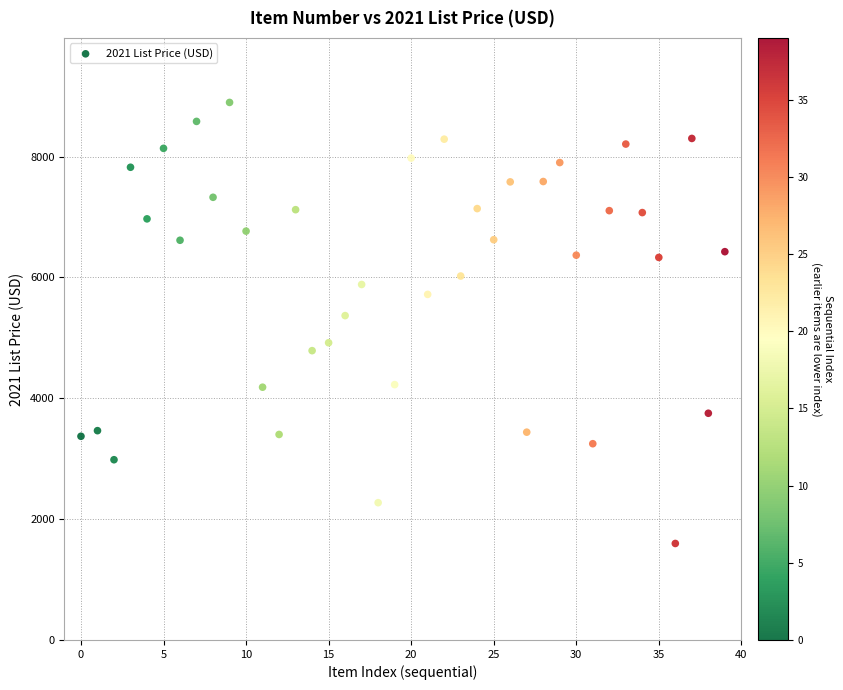

What is the range of Y values (max minus min)?

7299